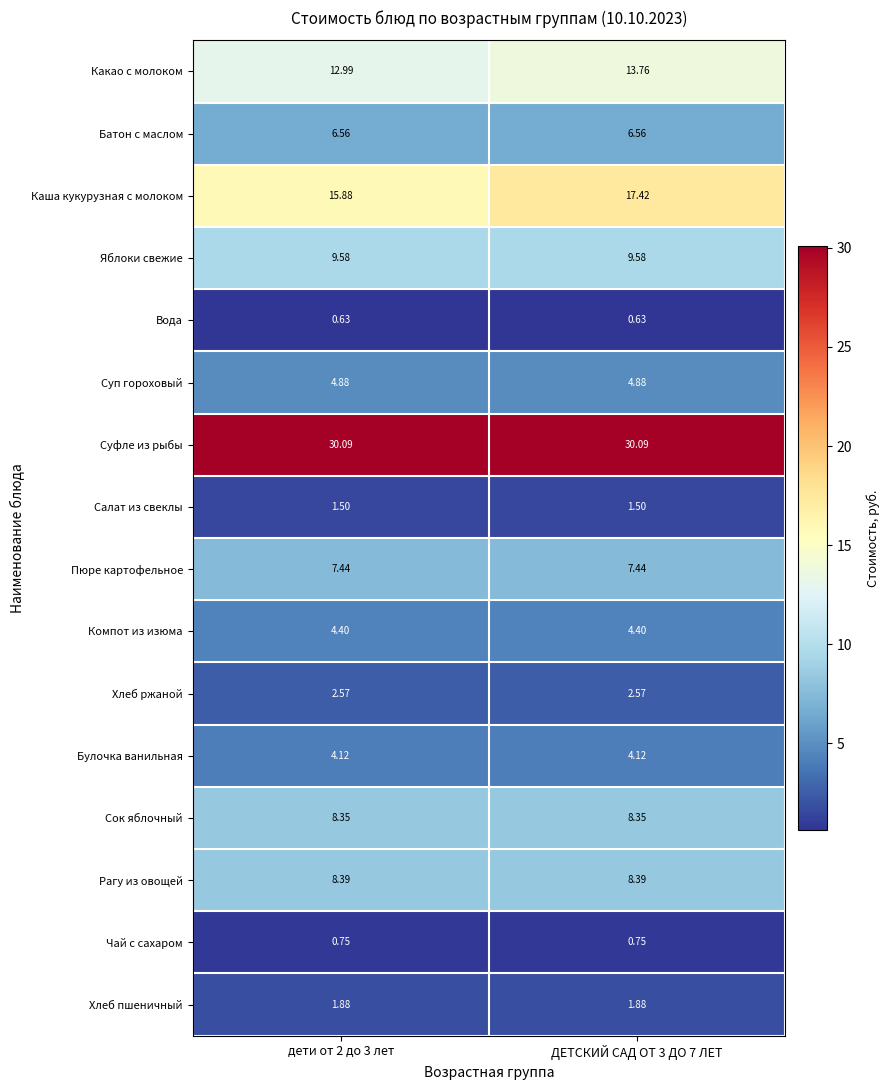

Between дети от 2 до 3 лет and ДЕТСКИЙ САД ОТ 3 ДО 7 ЛЕТ, which series saw the biggest shift?

Каша кукурузная с молоком